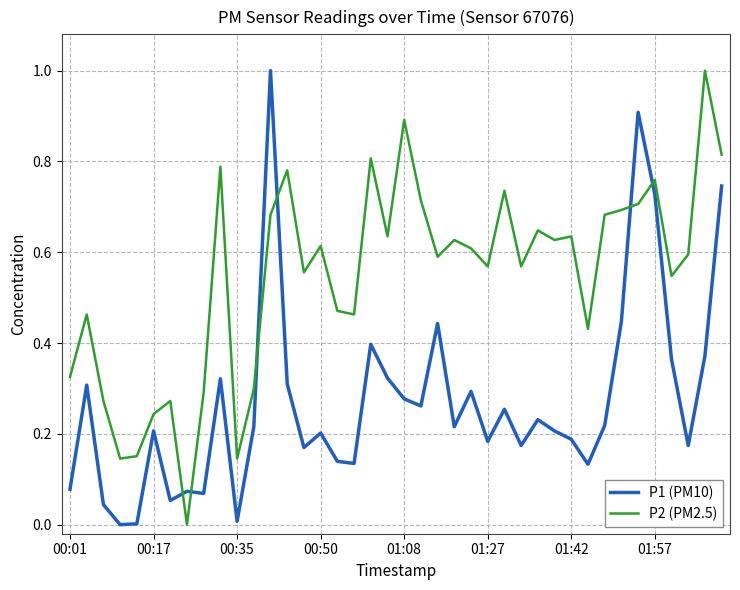

What is the highest value of the P1 (PM10) series?

1.0